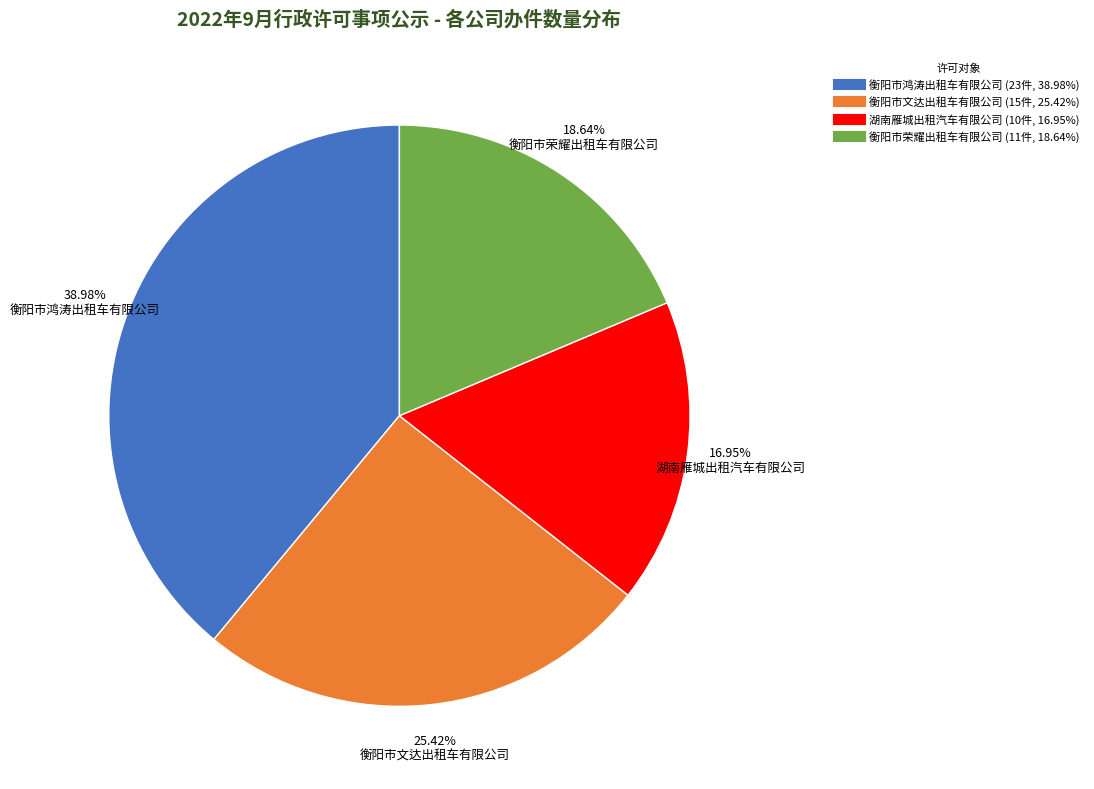

To the nearest percent, what percentage of the pie is 衡阳市文达出租车有限公司?

25%